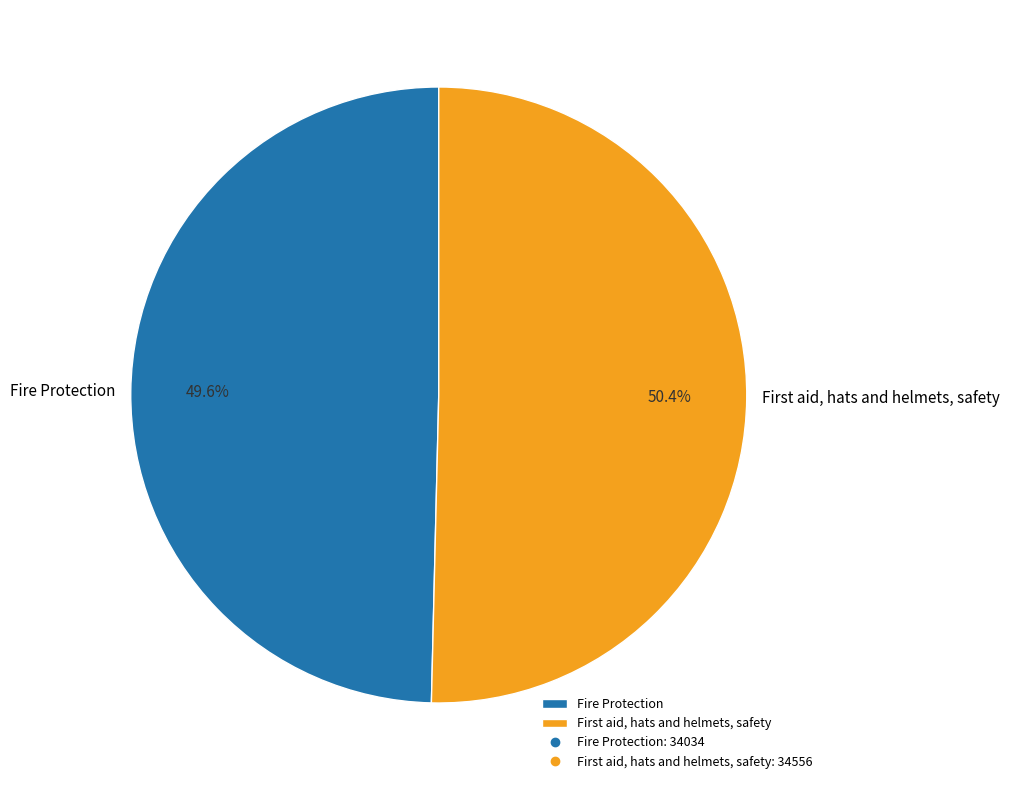

Is Fire Protection the majority of the pie?

No